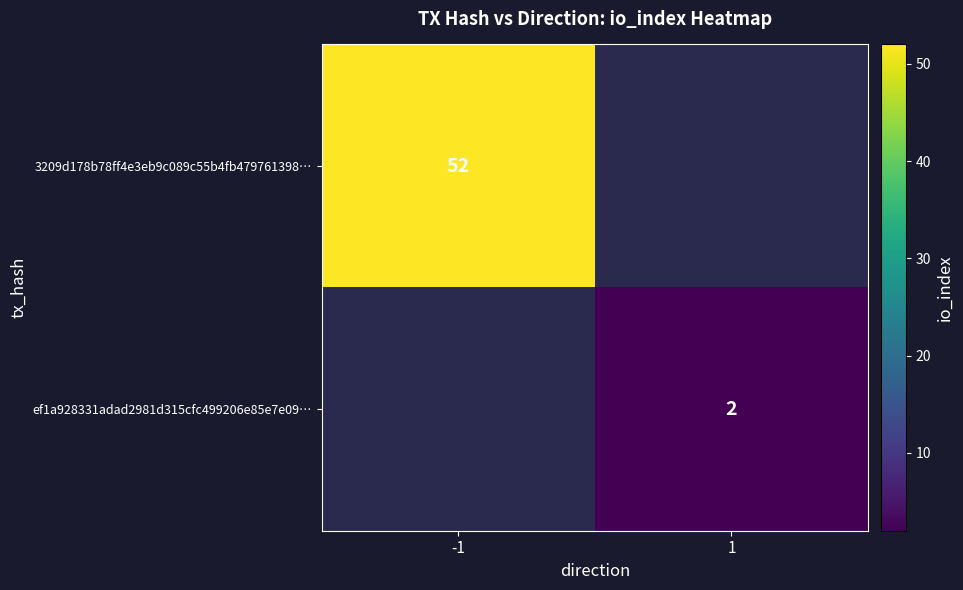

Which category has the lowest value across all series?

1